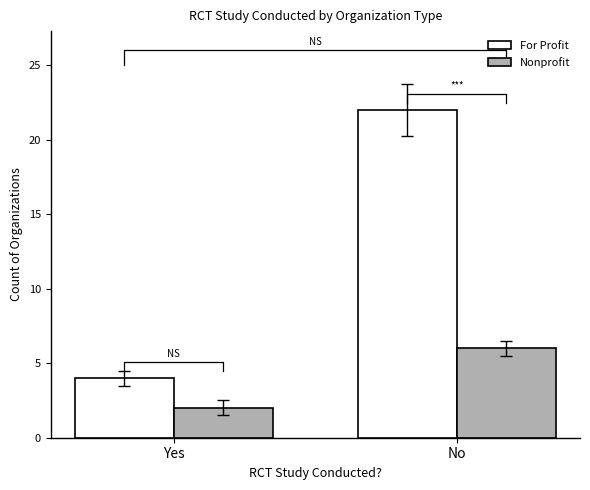

What is the sum of the Nonprofit values at Yes and No?

8